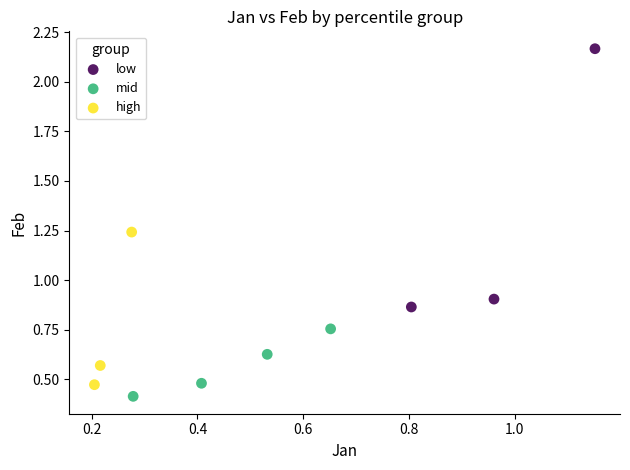

What are all the series names shown in the legend?

low, mid, high